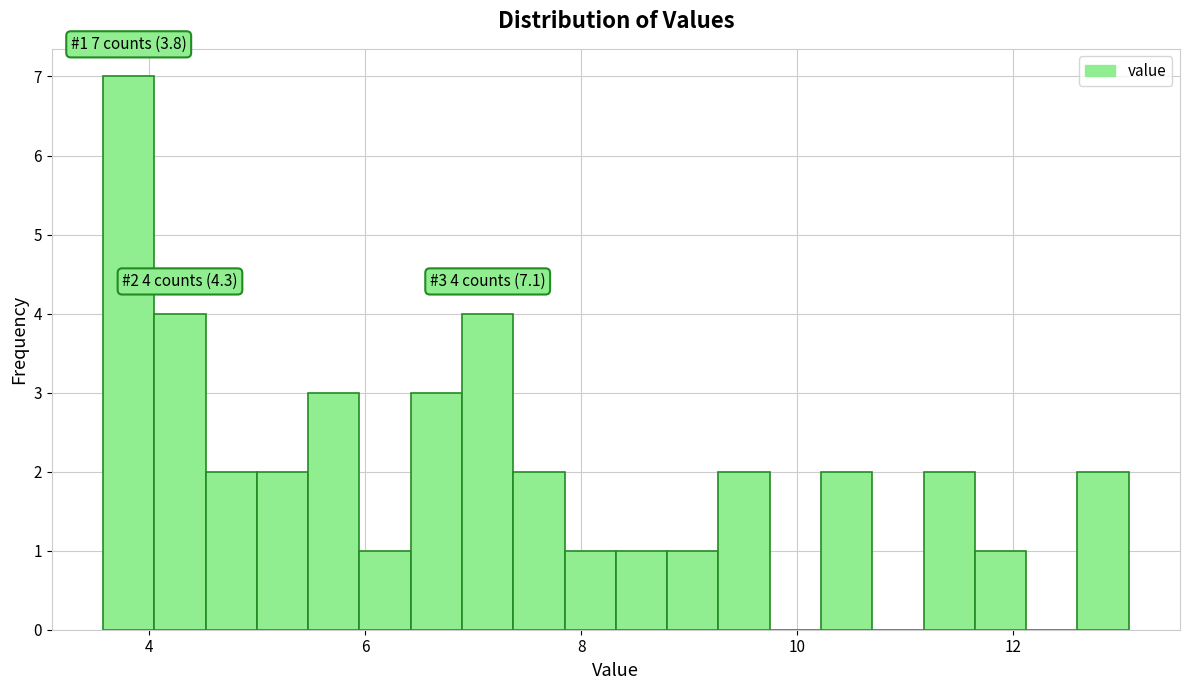

Read against the x-axis, roughly where is the centre of the tallest bar?

3.8